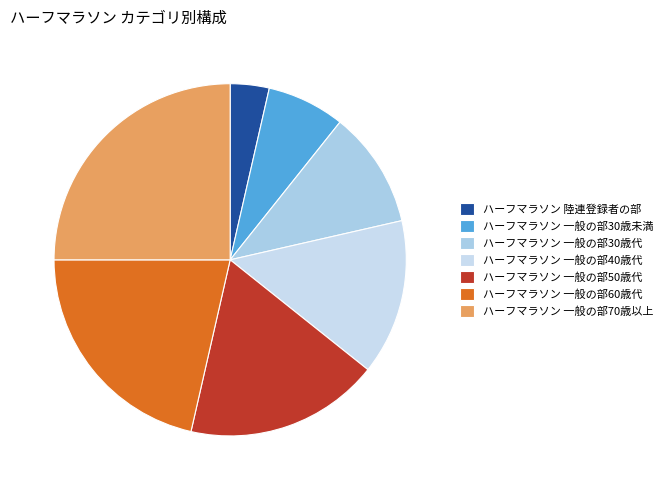

To the nearest percent, what is the difference between the ハーフマラソン 一般の部60歳代 and ハーフマラソン 一般の部50歳代 slice percentages?

4%